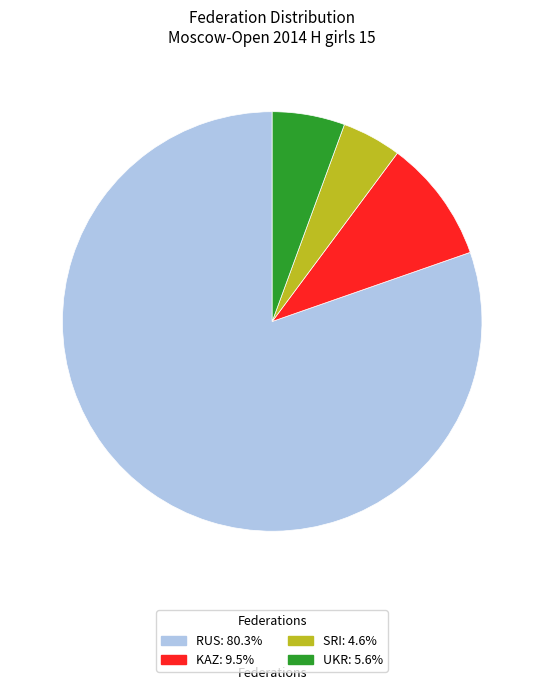

Is there a majority slice in this chart?

Yes